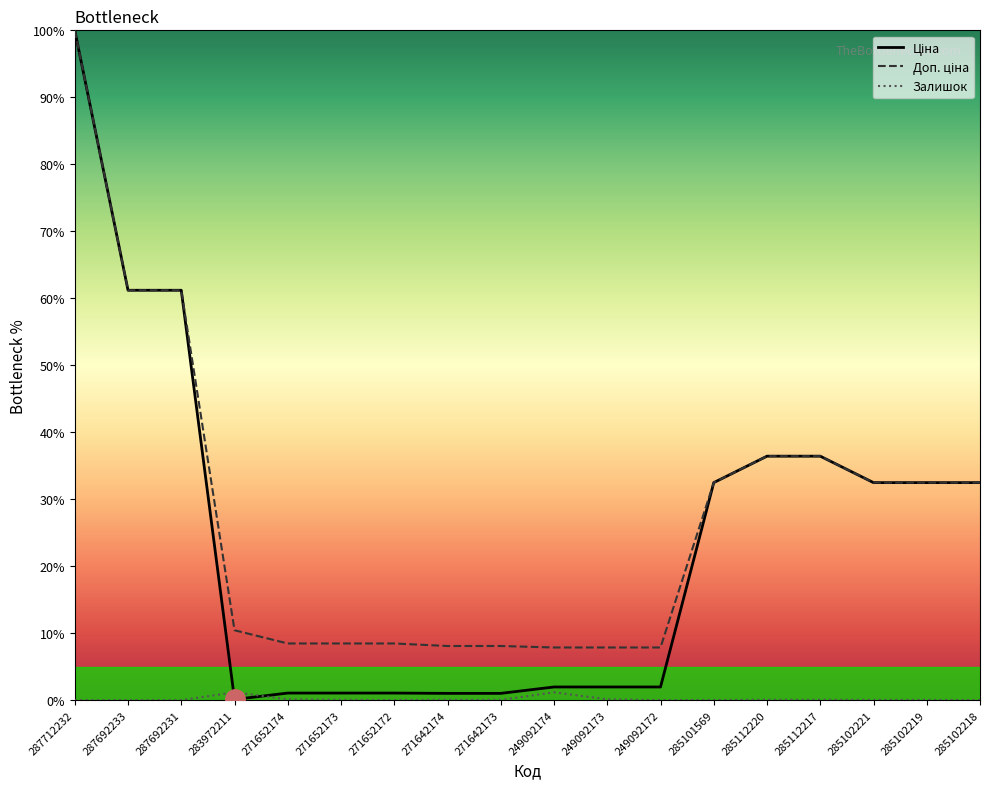

True or false: Ціна and Доп. ціна intersect in this chart.

False